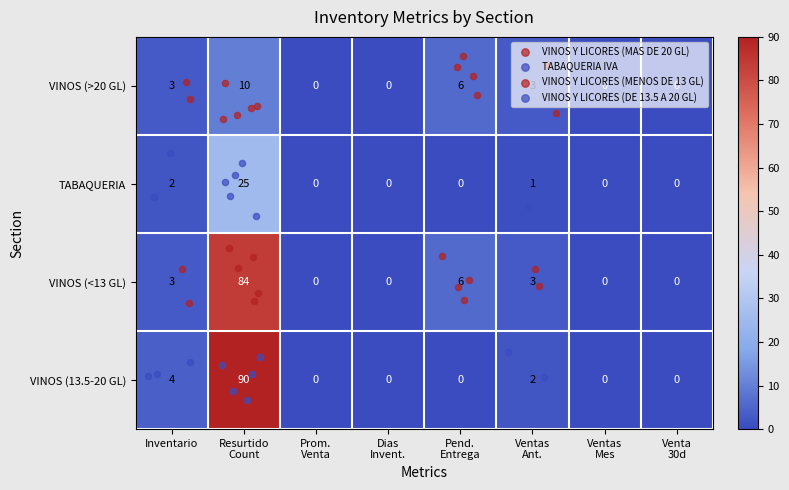

At which category does the chart reach its peak across all series?

Resurtido
Count